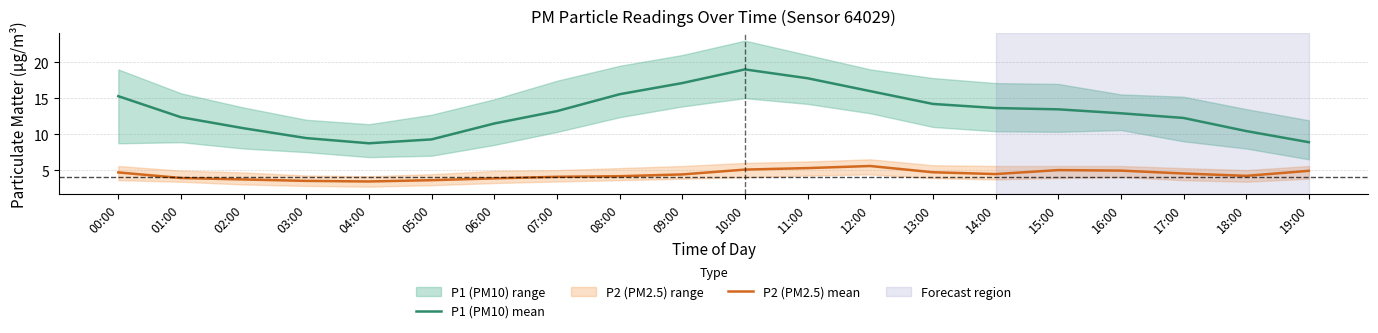

At which label does P1 (PM10) mean reach its peak?

10:00